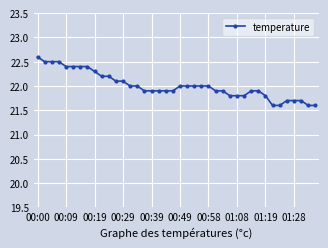

What is the value of the 9th point from the left?

22.3